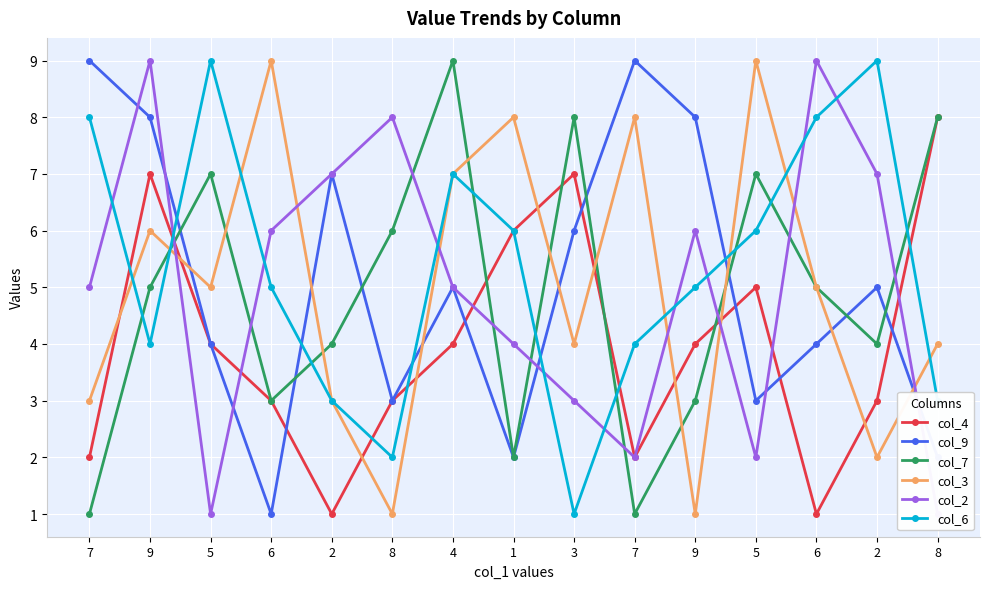

What is the difference between the col_4 values at 5 and 7?

3